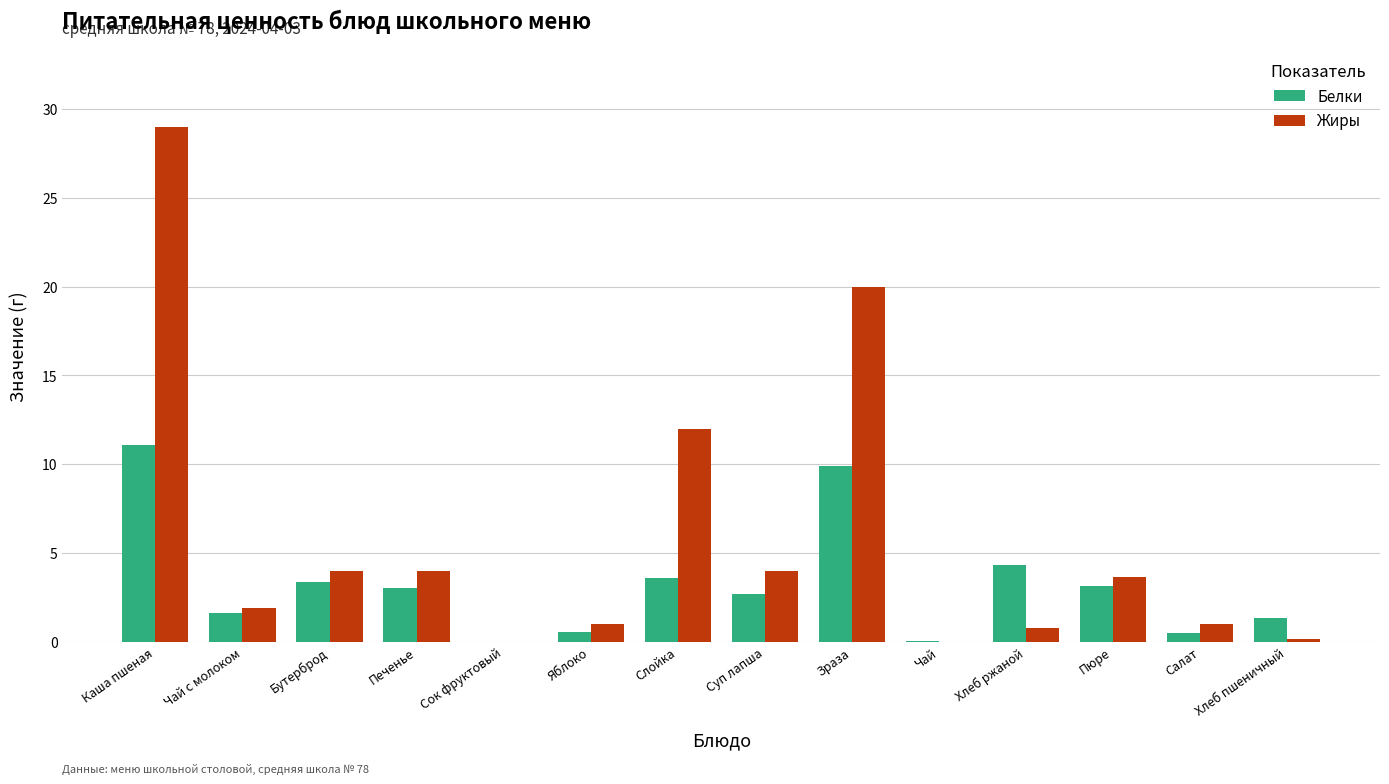

What is the maximum value for Жиры?

29.0